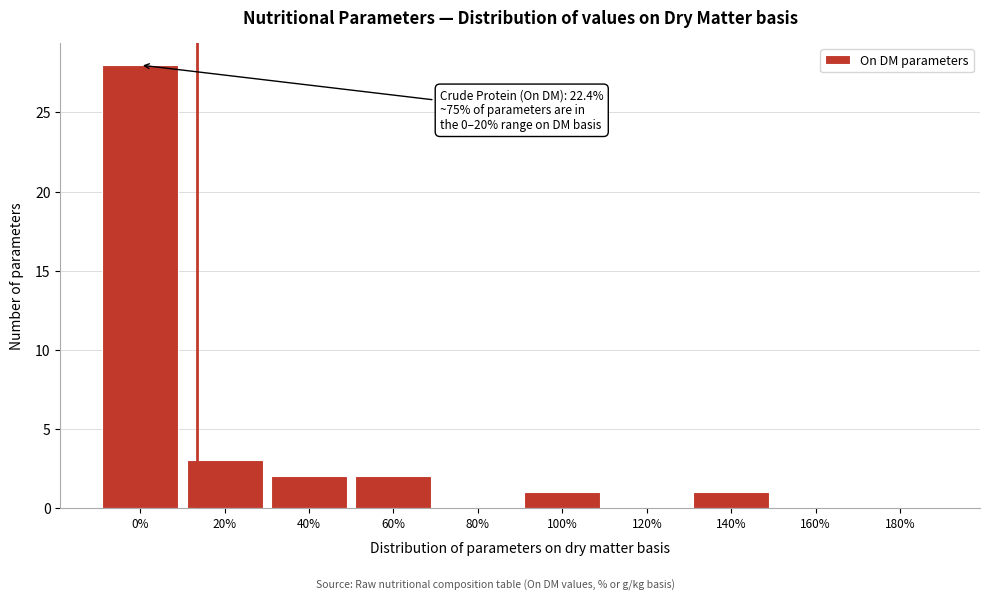

Reading left to right, what are all the values shown in this chart?

0%=28	20%=3	40%=2	60%=2	80%=0	100%=1	120%=0	140%=1	160%=0	180%=0